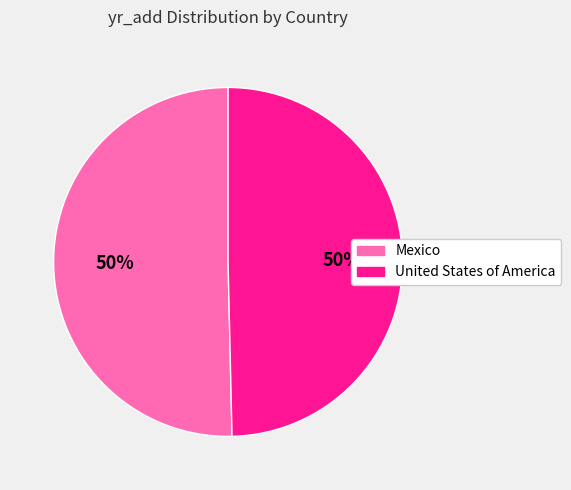

To the nearest percent, what is the average slice percentage?

50%